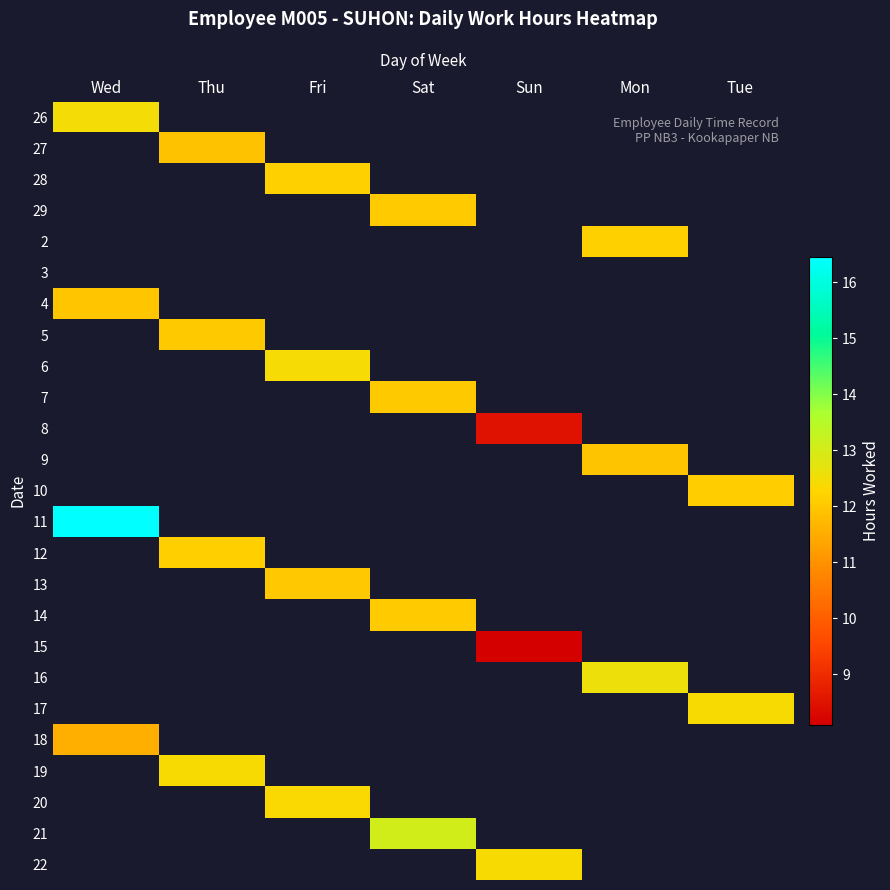

Reading right to left, list all the values displayed in this chart.

26: Tue=0.0	Mon=0.0	Sun=0.0	Sat=0.0	Fri=0.0	Thu=0.0	Wed=12.5
27: Tue=0.0	Mon=0.0	Sun=0.0	Sat=0.0	Fri=0.0	Thu=11.9	Wed=0.0
28: Tue=0.0	Mon=0.0	Sun=0.0	Sat=0.0	Fri=12.2	Thu=0.0	Wed=0.0
29: Tue=0.0	Mon=0.0	Sun=0.0	Sat=12.1	Fri=0.0	Thu=0.0	Wed=0.0
2: Tue=0.0	Mon=12.2	Sun=0.0	Sat=0.0	Fri=0.0	Thu=0.0	Wed=0.0
3: Tue=0.0	Mon=0.0	Sun=0.0	Sat=0.0	Fri=0.0	Thu=0.0	Wed=0.0
4: Tue=0.0	Mon=0.0	Sun=0.0	Sat=0.0	Fri=0.0	Thu=0.0	Wed=12.0
5: Tue=0.0	Mon=0.0	Sun=0.0	Sat=0.0	Fri=0.0	Thu=12.0	Wed=0.0
6: Tue=0.0	Mon=0.0	Sun=0.0	Sat=0.0	Fri=12.4	Thu=0.0	Wed=0.0
7: Tue=0.0	Mon=0.0	Sun=0.0	Sat=12.0	Fri=0.0	Thu=0.0	Wed=0.0
8: Tue=0.0	Mon=0.0	Sun=8.5	Sat=0.0	Fri=0.0	Thu=0.0	Wed=0.0
9: Tue=0.0	Mon=11.9	Sun=0.0	Sat=0.0	Fri=0.0	Thu=0.0	Wed=0.0
10: Tue=12.1	Mon=0.0	Sun=0.0	Sat=0.0	Fri=0.0	Thu=0.0	Wed=0.0
11: Tue=0.0	Mon=0.0	Sun=0.0	Sat=0.0	Fri=0.0	Thu=0.0	Wed=16.4
12: Tue=0.0	Mon=0.0	Sun=0.0	Sat=0.0	Fri=0.0	Thu=12.1	Wed=0.0
13: Tue=0.0	Mon=0.0	Sun=0.0	Sat=0.0	Fri=12.0	Thu=0.0	Wed=0.0
14: Tue=0.0	Mon=0.0	Sun=0.0	Sat=12.1	Fri=0.0	Thu=0.0	Wed=0.0
15: Tue=0.0	Mon=0.0	Sun=8.1	Sat=0.0	Fri=0.0	Thu=0.0	Wed=0.0
16: Tue=0.0	Mon=12.6	Sun=0.0	Sat=0.0	Fri=0.0	Thu=0.0	Wed=0.0
17: Tue=12.4	Mon=0.0	Sun=0.0	Sat=0.0	Fri=0.0	Thu=0.0	Wed=0.0
18: Tue=0.0	Mon=0.0	Sun=0.0	Sat=0.0	Fri=0.0	Thu=0.0	Wed=11.5
19: Tue=0.0	Mon=0.0	Sun=0.0	Sat=0.0	Fri=0.0	Thu=12.4	Wed=0.0
20: Tue=0.0	Mon=0.0	Sun=0.0	Sat=0.0	Fri=12.4	Thu=0.0	Wed=0.0
21: Tue=0.0	Mon=0.0	Sun=0.0	Sat=13.1	Fri=0.0	Thu=0.0	Wed=0.0
22: Tue=0.0	Mon=0.0	Sun=12.4	Sat=0.0	Fri=0.0	Thu=0.0	Wed=0.0